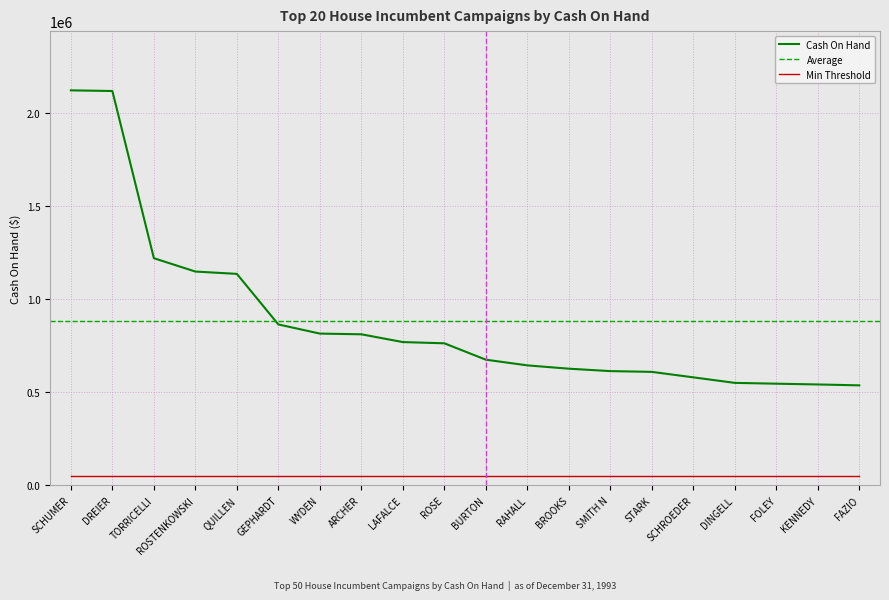

Which has a higher value, LAFALCE or BROOKS?

LAFALCE